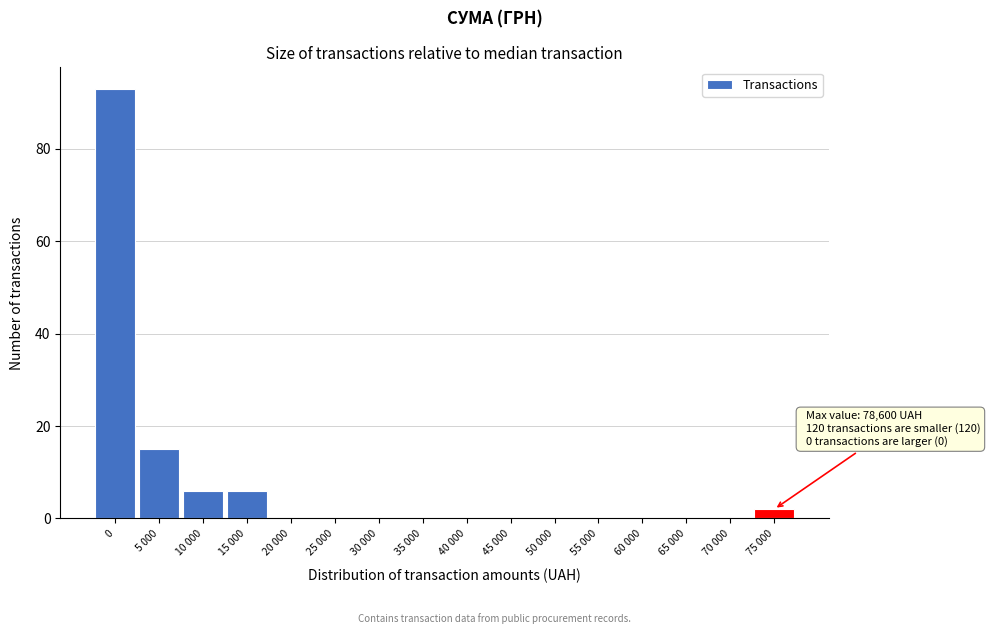

Reading left to right, what are all the values shown in this chart?

0=93	5 000=15	10 000=6	15 000=6	20 000=0	25 000=0	30 000=0	35 000=0	40 000=0	45 000=0	50 000=0	55 000=0	60 000=0	65 000=0	70 000=0	75 000=2